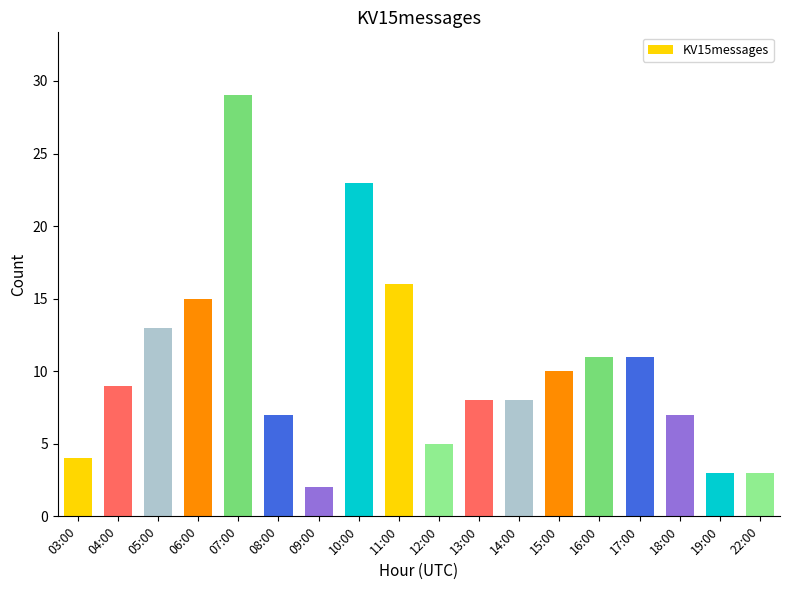

What is the smallest value displayed?

2